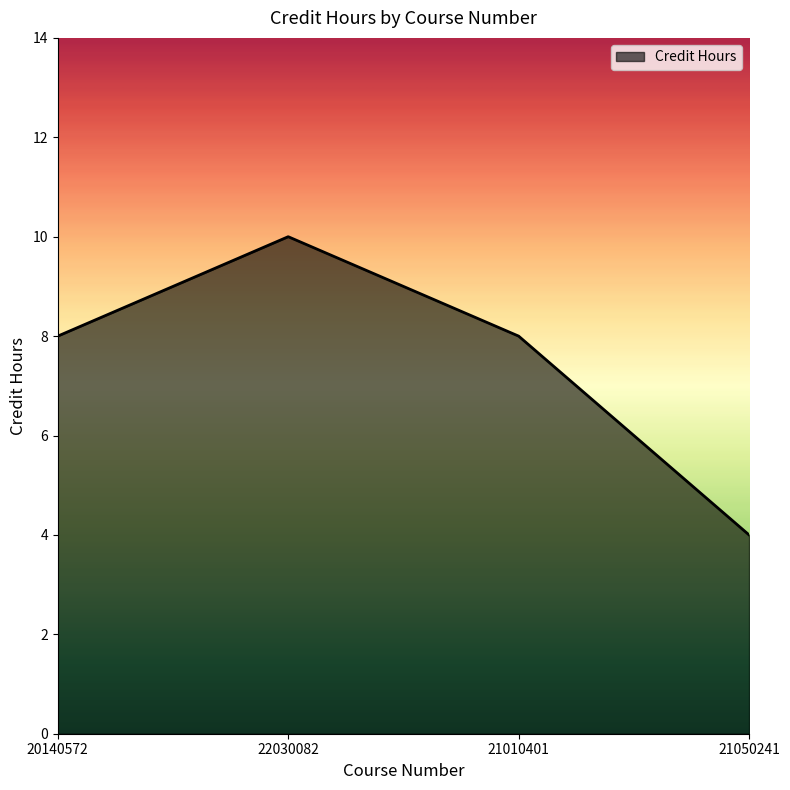

Read the value at 20140572.

8